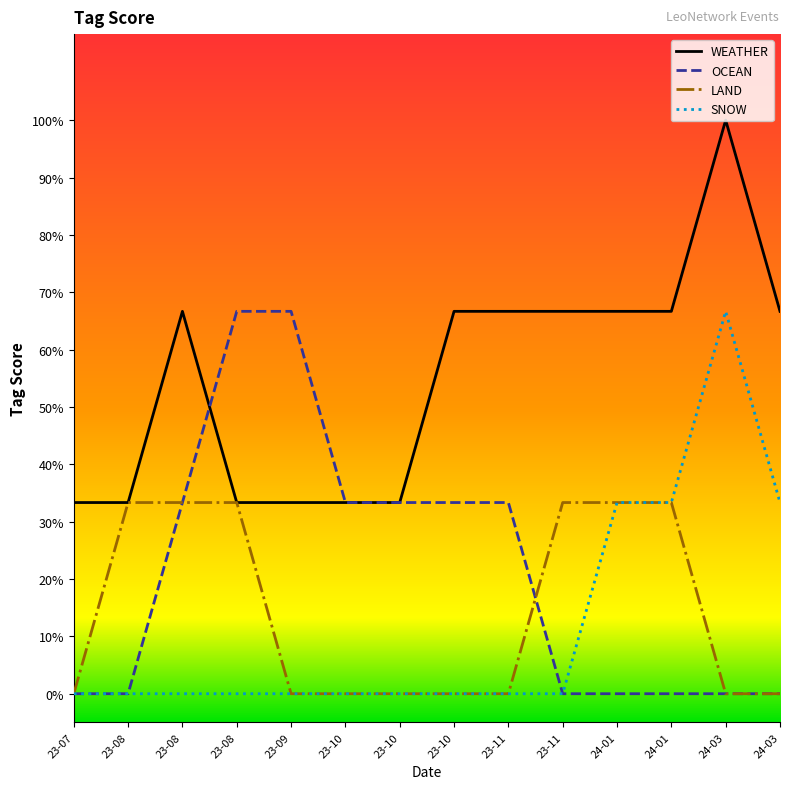

What is the total value across all series at 24-01?

1.3